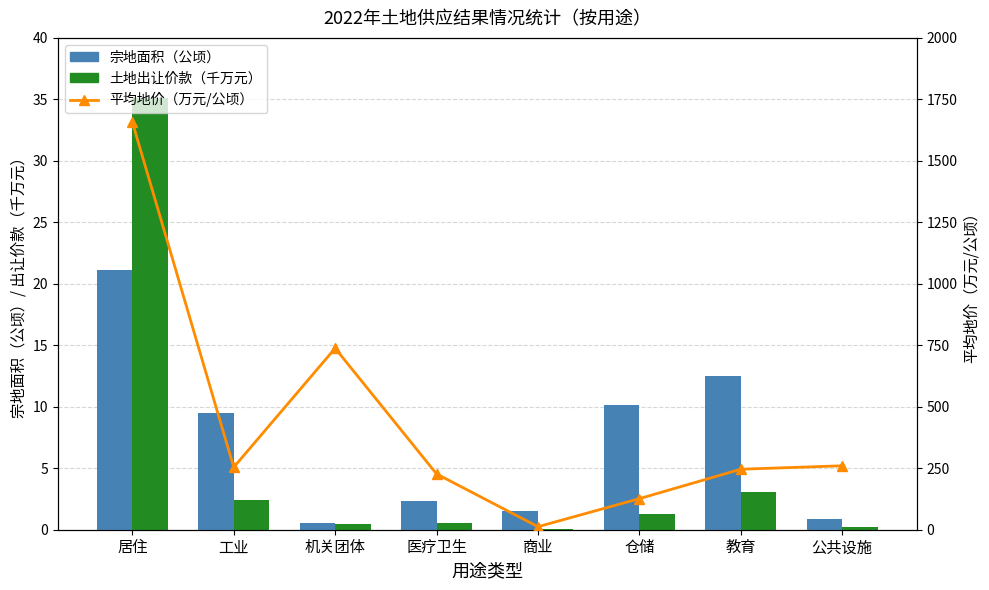

What is the value of the 宗地面积（公顷） bar at the 1st from the left?

21.2